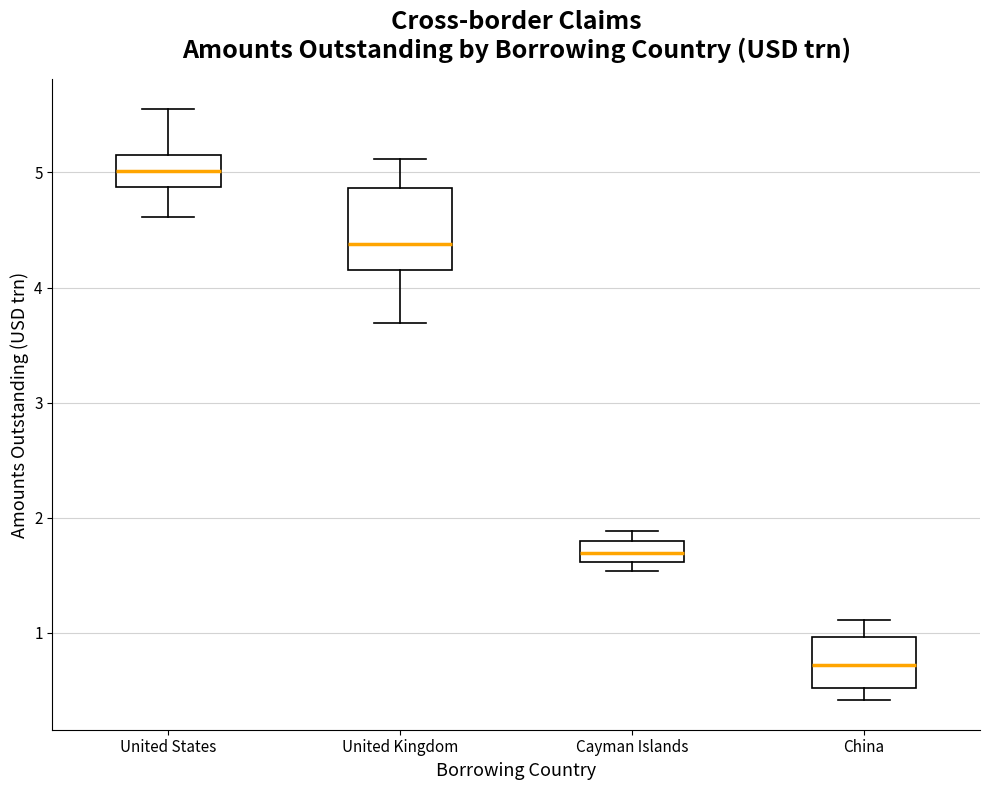

Which box's median line is the highest?

United States